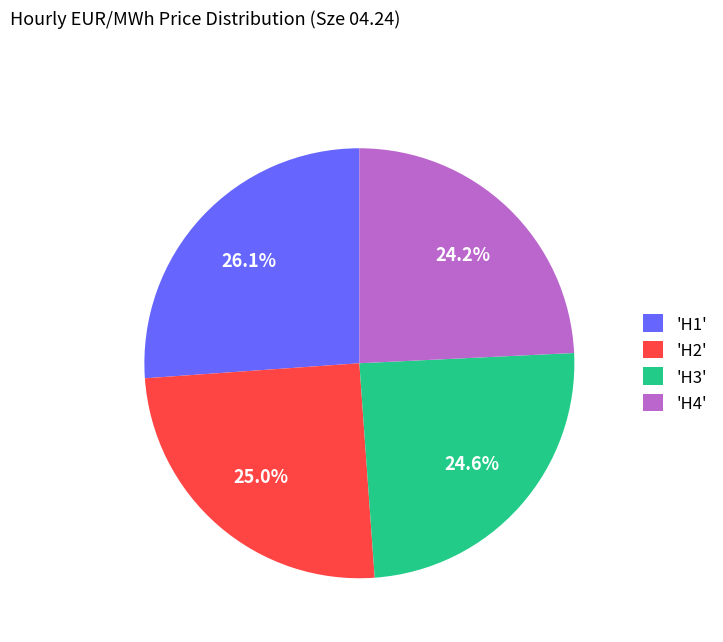

What is the largest slice in the pie chart?

'H1'